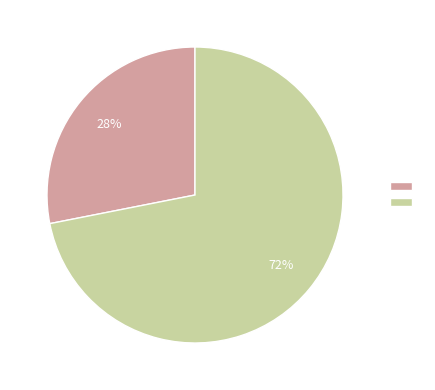

Is there any slice that represents more than half of the pie?

Yes